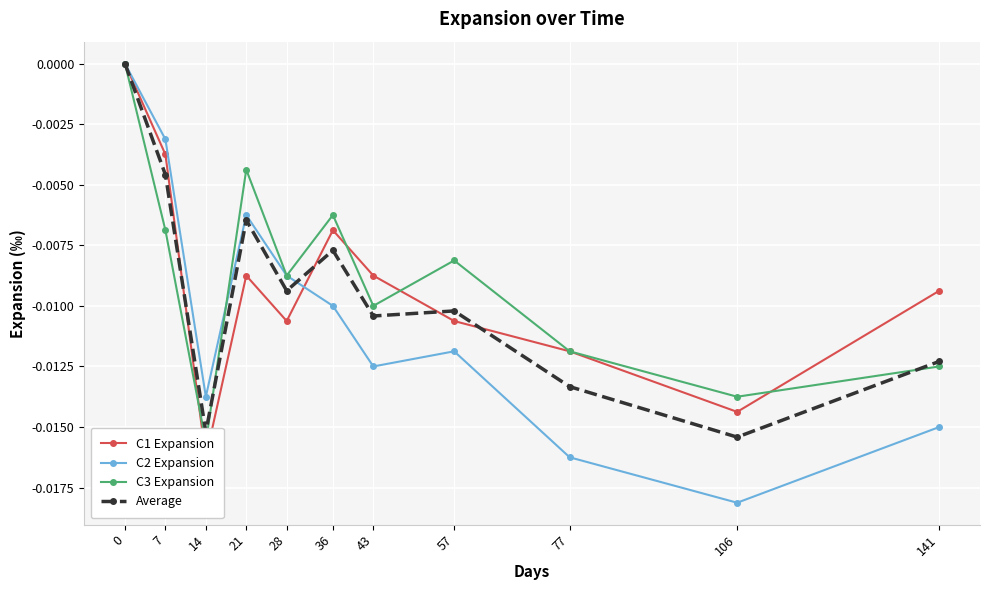

Where do Average and C2 Expansion first cross each other?

28 and 36